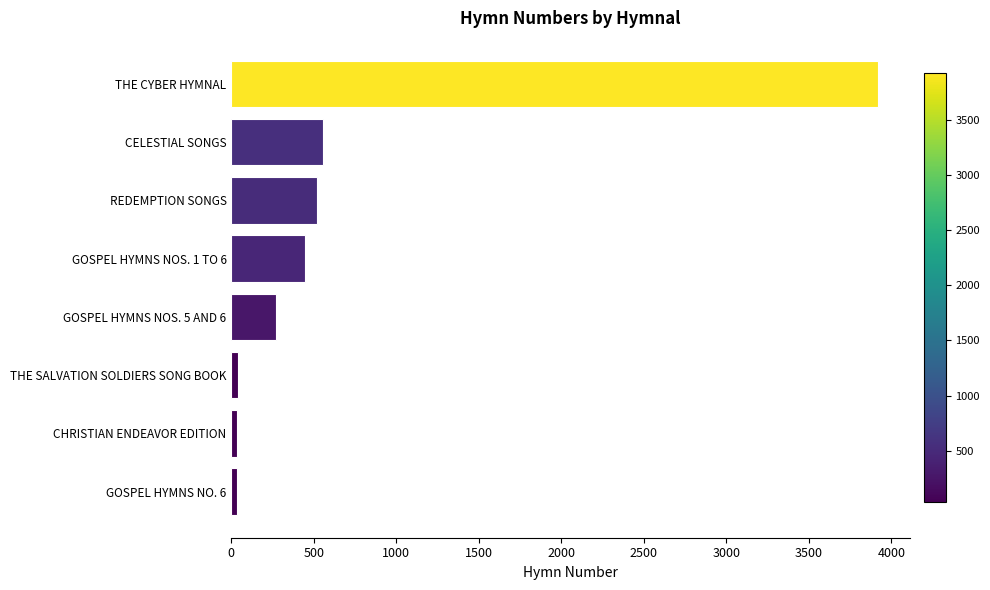

True or false: the data shows 2390 at THE CYBER HYMNAL.

False